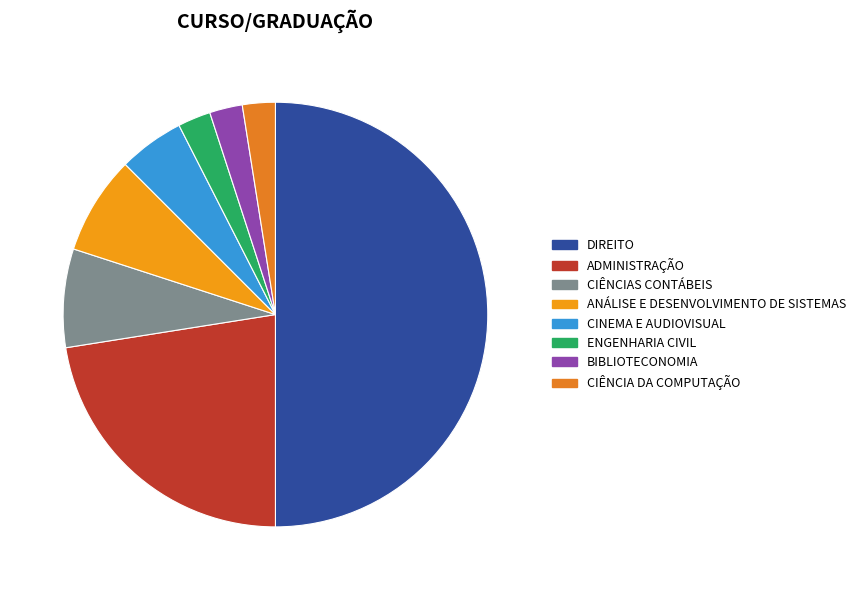

Does ENGENHARIA CIVIL account for over 50% of the chart?

No